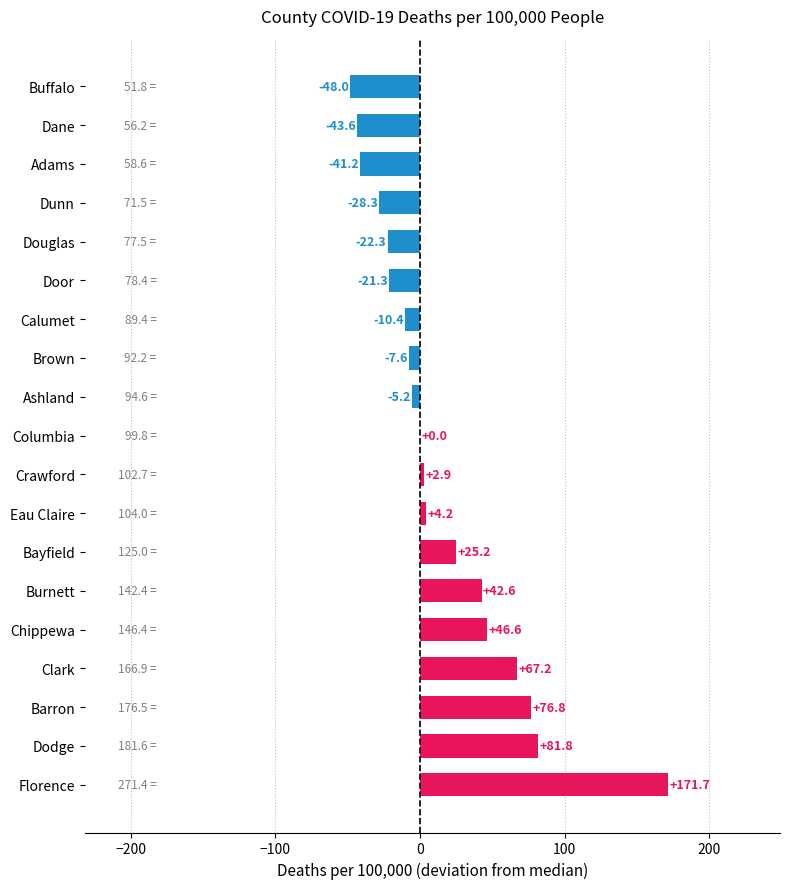

True or false: the data shows 437.4 at Florence.

False